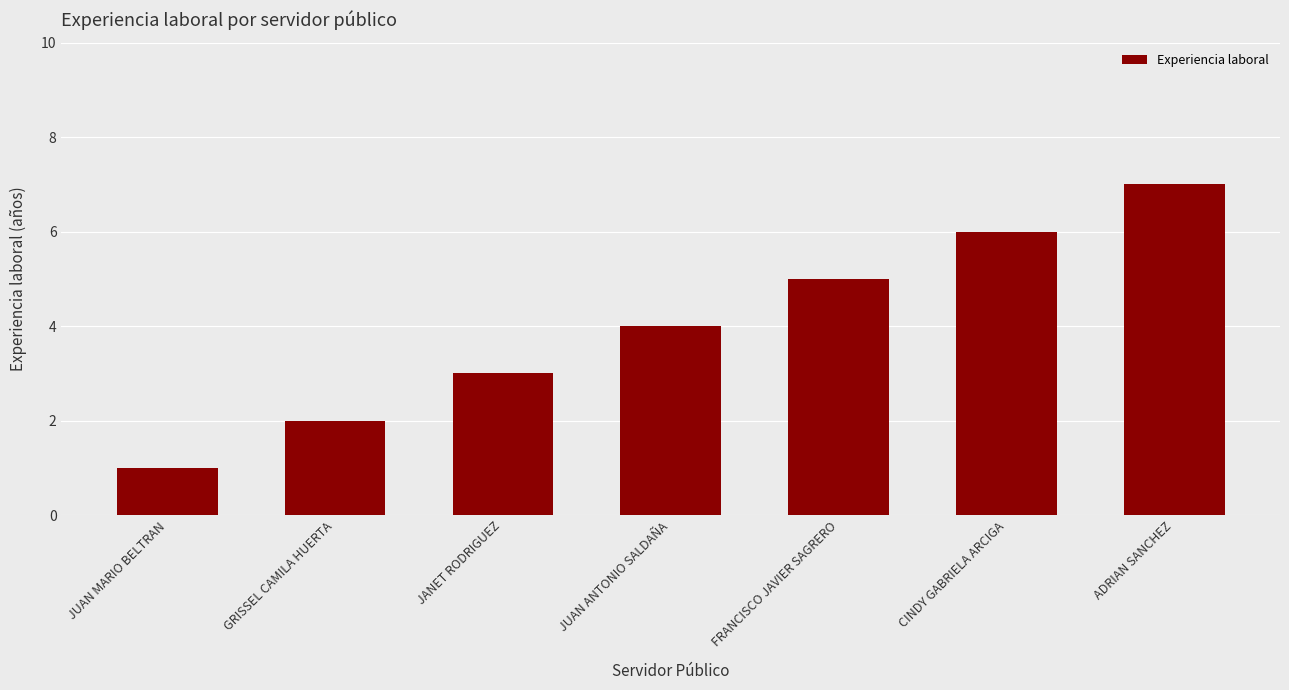

Rank the categories by value from lowest to highest.

JUAN MARIO BELTRAN, GRISSEL CAMILA HUERTA, JANET RODRIGUEZ, JUAN ANTONIO SALDAÑA, FRANCISCO JAVIER SAGRERO, CINDY GABRIELA ARCIGA, ADRIAN SANCHEZ